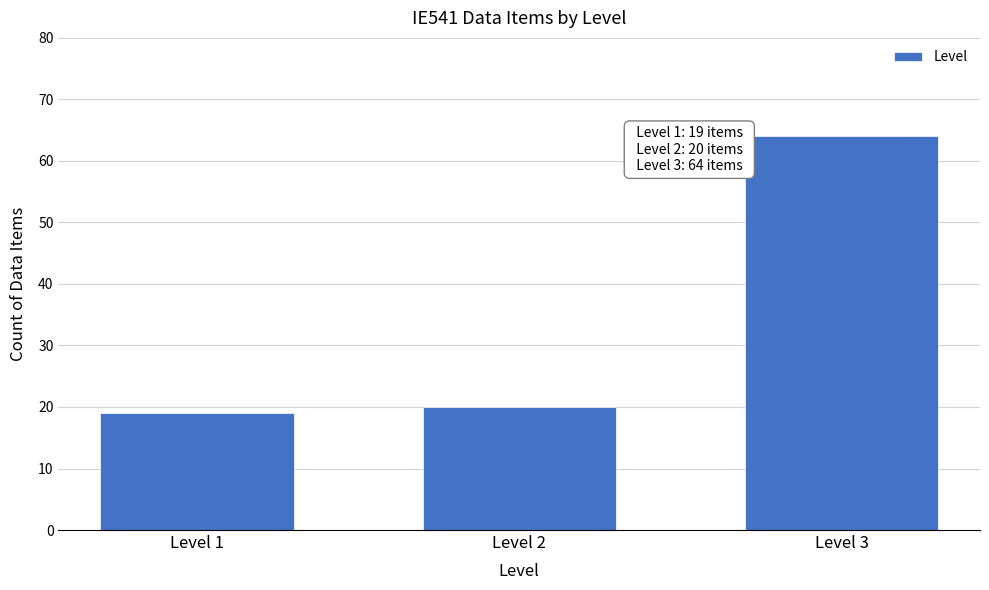

Reading left to right, transcribe all the data shown in this chart.

19	20	64